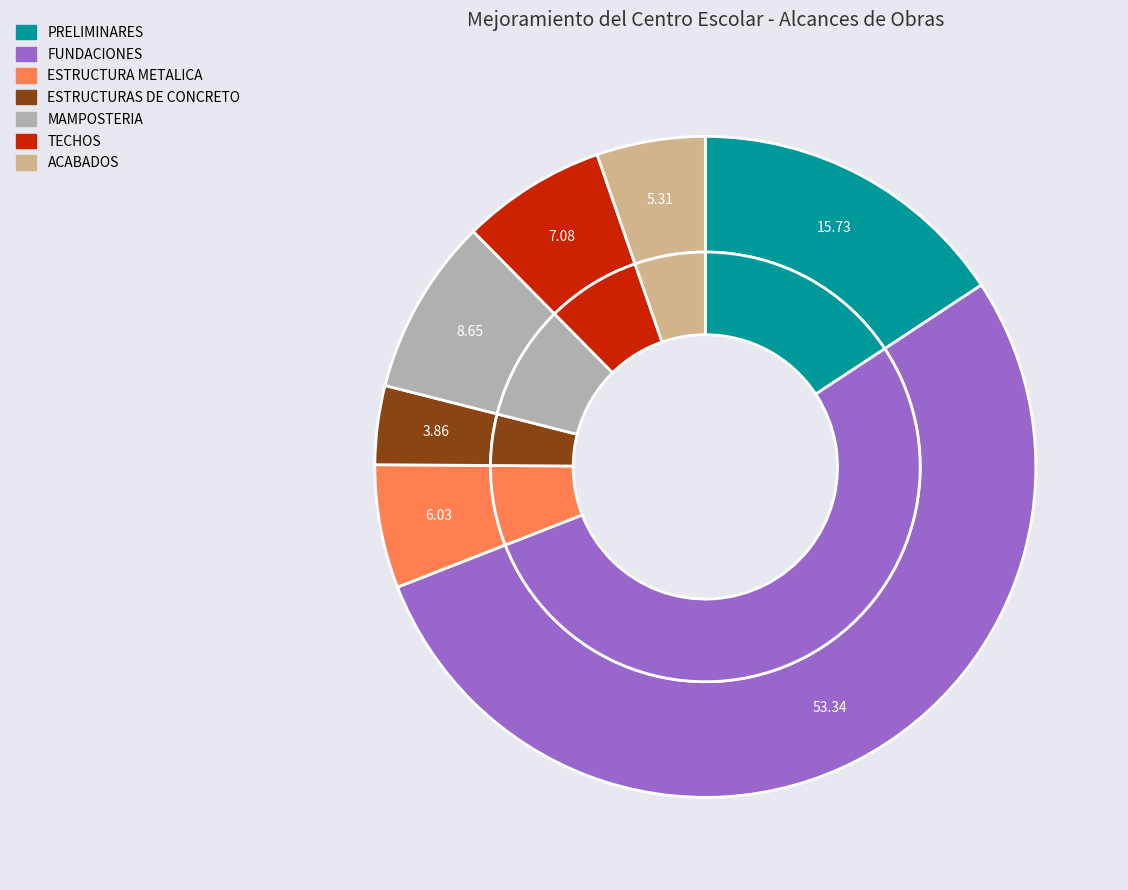

Which category has the biggest portion of the pie?

FUNDACIONES